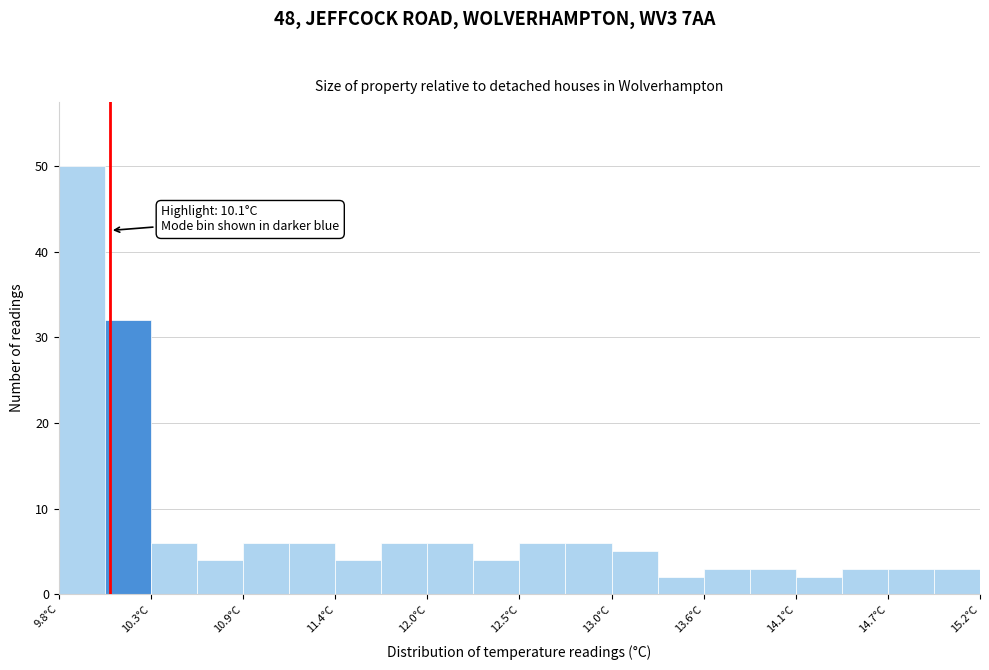

Around what value on the x-axis is the tallest bar? Give the approximate position of its centre, as read against the axis.

9.9